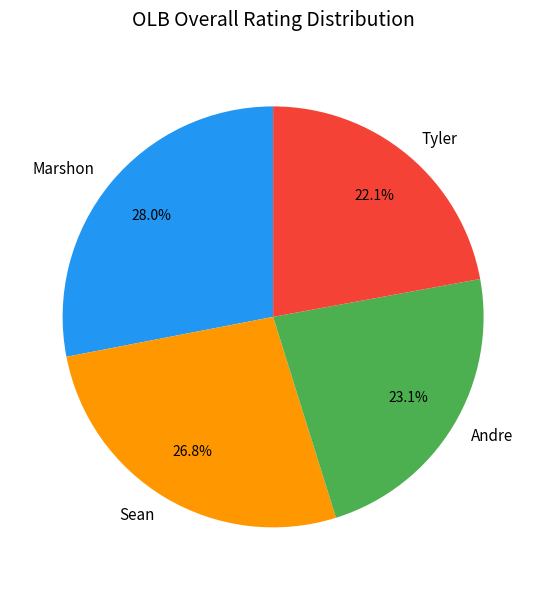

Approximately how many times larger is the value at Andre compared to Sean?

0.9